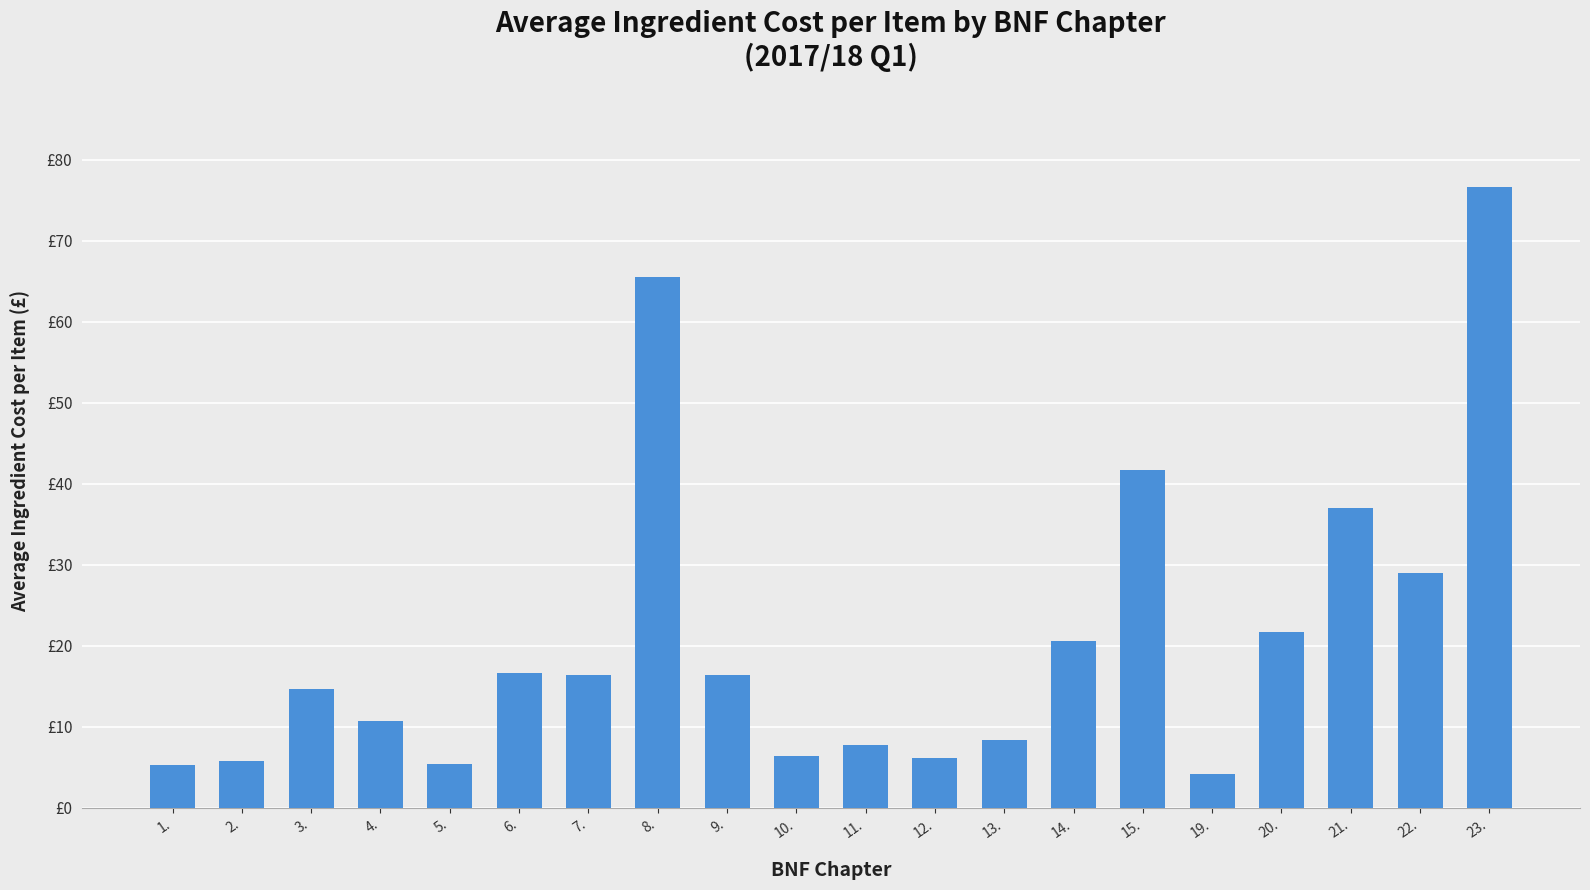

Reading left to right, list all the values displayed in this chart.

5.3	5.8	14.6	10.7	5.4	16.6	16.4	65.6	16.4	6.4	7.8	6.2	8.4	20.6	41.7	4.2	21.7	37.1	29.0	76.6